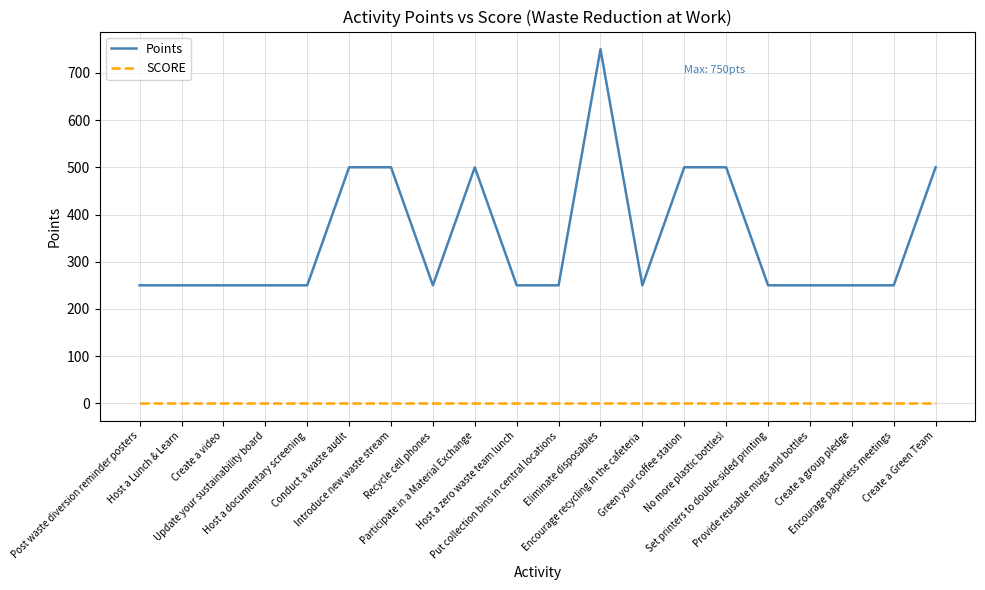

Reading left to right, what are all the values shown in this chart?

Points: Post waste diversion reminder posters=250	Host a Lunch & Learn=250	Create a video=250	Update your sustainability board=250	Host a documentary screening=250	Conduct a waste audit=500	Introduce new waste stream=500	Recycle cell phones=250	Participate in a Material Exchange=500	Host a zero waste team lunch=250	Put collection bins in central locations=250	Eliminate disposables=750	Encourage recycling in the cafeteria=250	Green your coffee station=500	No more plastic bottles!=500	Set printers to double-sided printing=250	Provide reusable mugs and bottles=250	Create a group pledge=250	Encourage paperless meetings=250	Create a Green Team=500
SCORE: Post waste diversion reminder posters=0	Host a Lunch & Learn=0	Create a video=0	Update your sustainability board=0	Host a documentary screening=0	Conduct a waste audit=0	Introduce new waste stream=0	Recycle cell phones=0	Participate in a Material Exchange=0	Host a zero waste team lunch=0	Put collection bins in central locations=0	Eliminate disposables=0	Encourage recycling in the cafeteria=0	Green your coffee station=0	No more plastic bottles!=0	Set printers to double-sided printing=0	Provide reusable mugs and bottles=0	Create a group pledge=0	Encourage paperless meetings=0	Create a Green Team=0